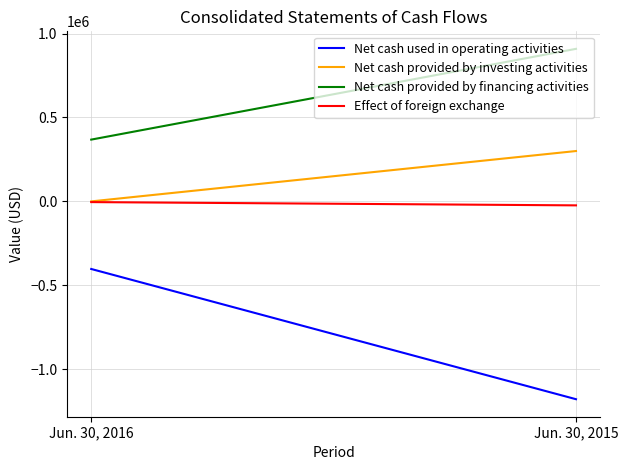

At which label does Net cash used in operating activities reach its peak?

Jun. 30, 2016